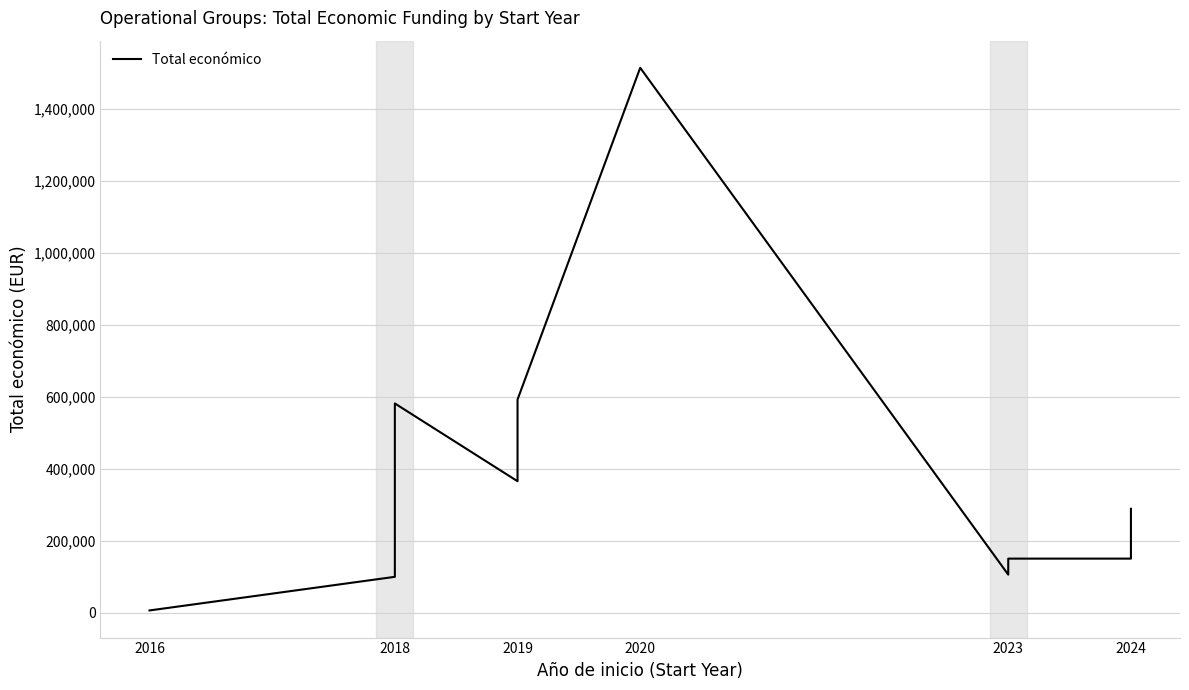

The chart shows a value of 390777 at 2024. True or false?

False